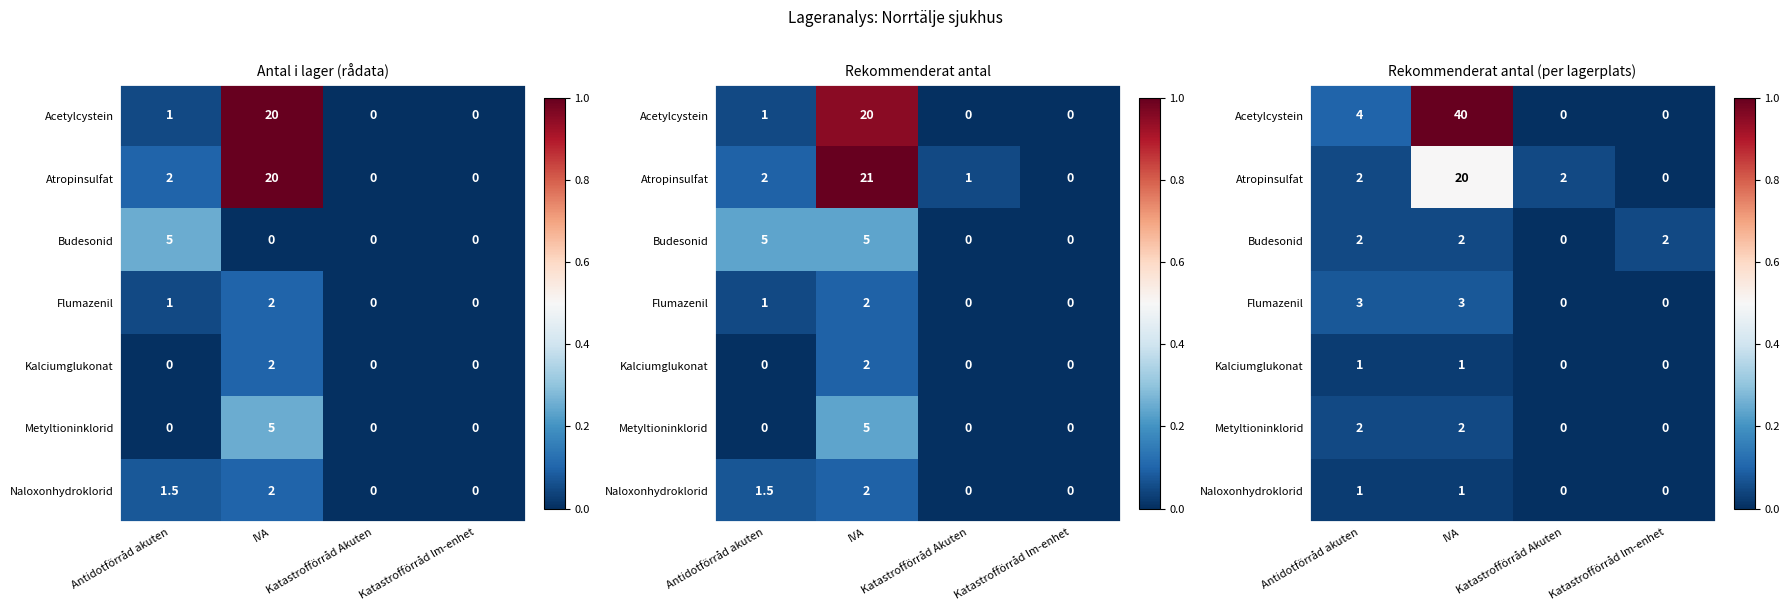

Count the Naloxonhydroklorid values in the range 0 to 1.

4